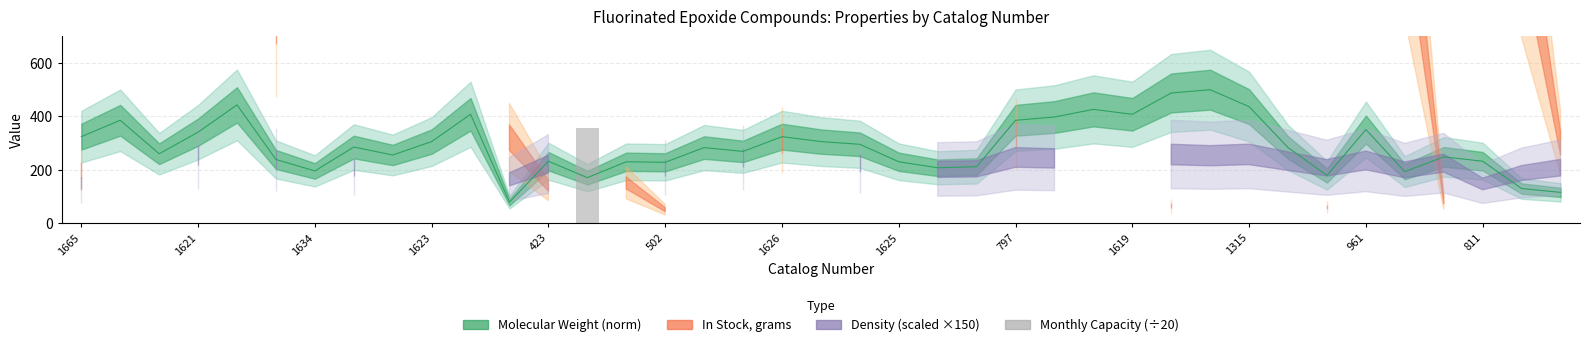

Where is the data nearest to the value 177?

1665